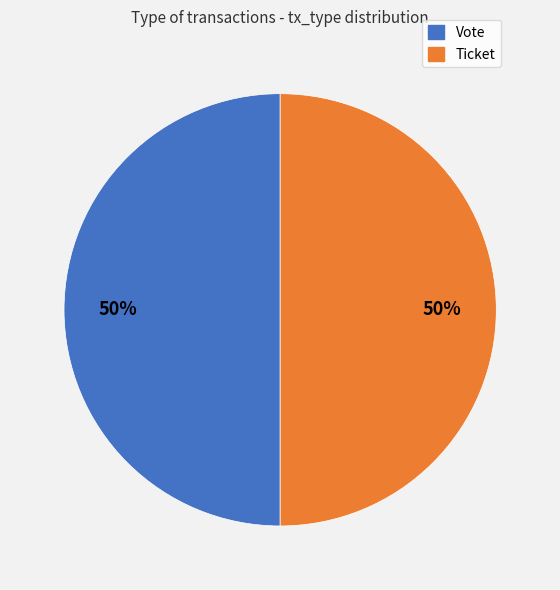

Do Vote and Ticket together represent more than half of the pie?

Yes